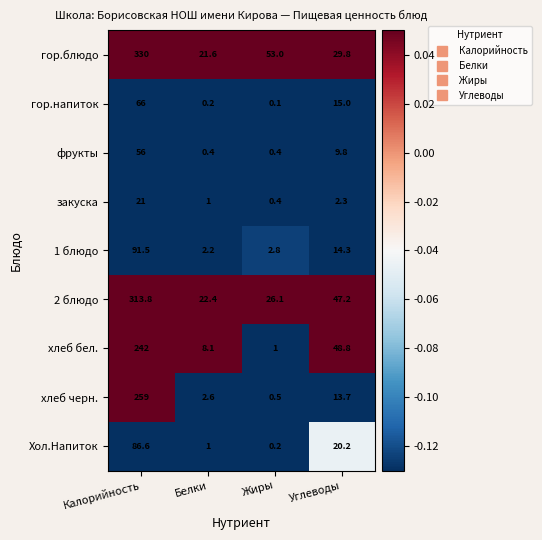

What is the maximum value for хлеб черн.?

259.0